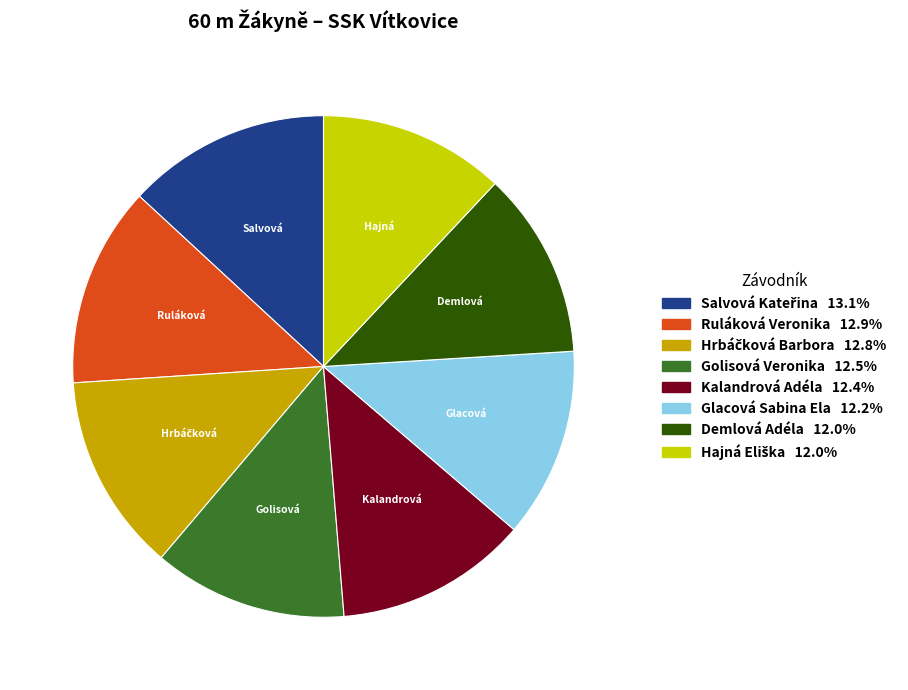

What is the ratio of the value at Demlová Adéla to the value at Kalandrová Adéla?

1.0